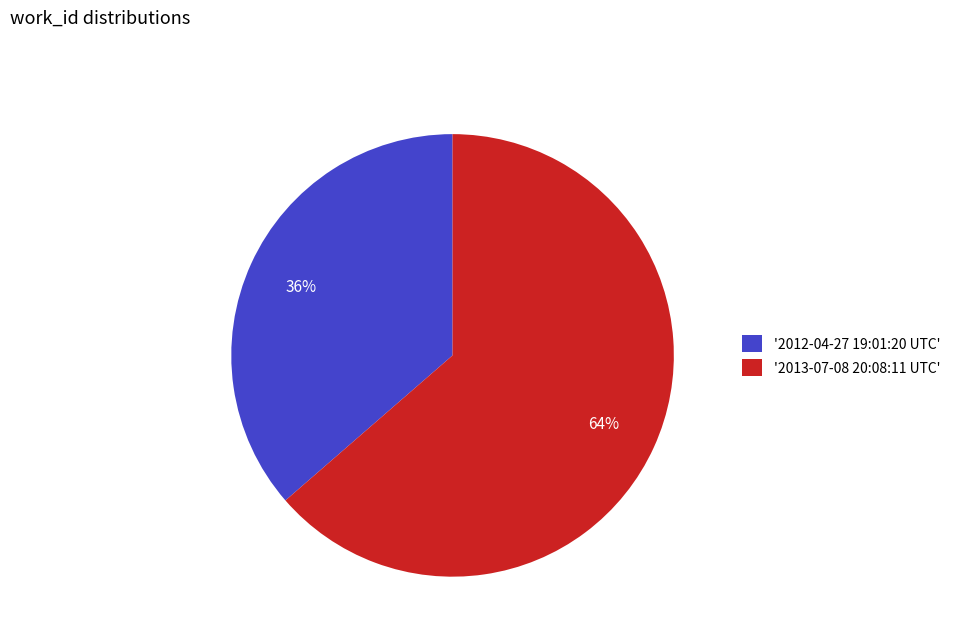

How many segments does this pie chart have?

2